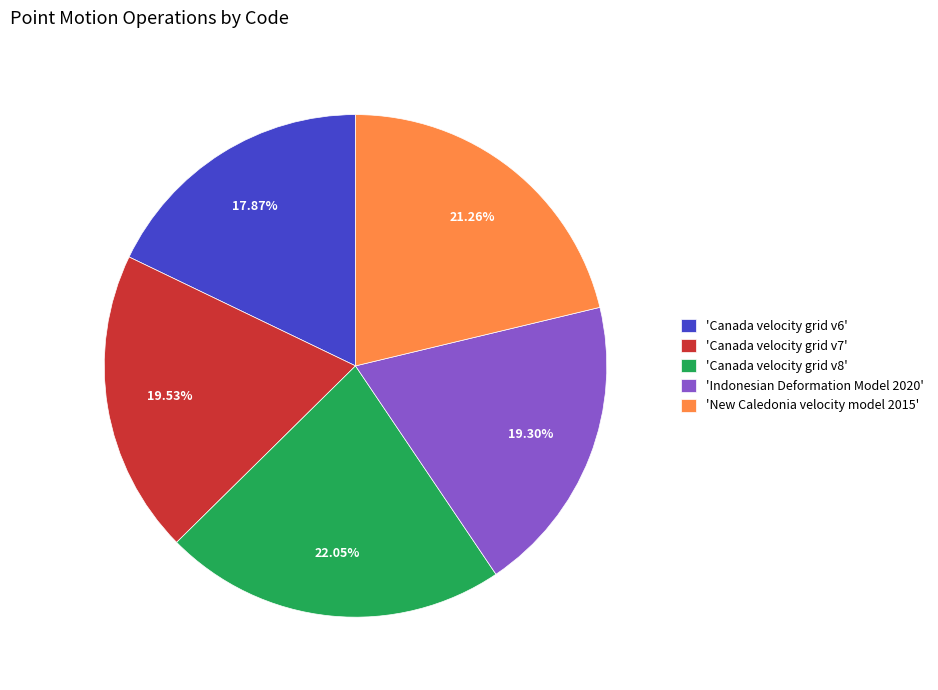

Does any single category account for the majority?

No